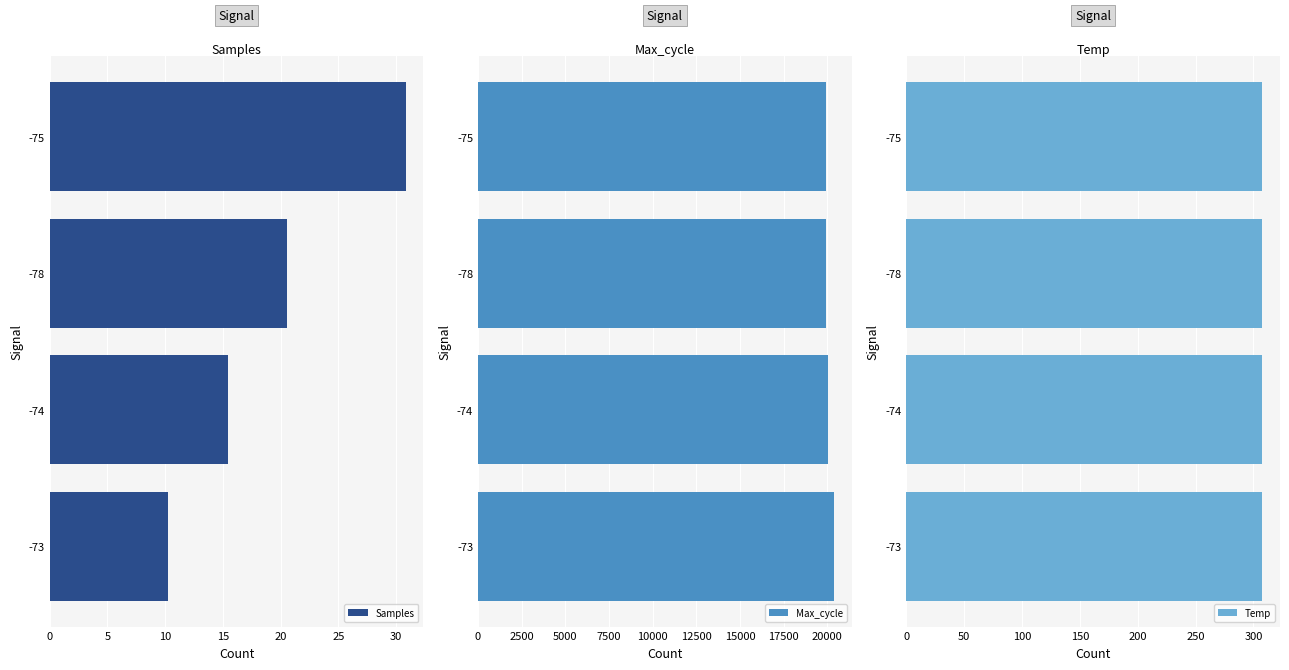

Is it true that Samples equals 30.8 at -75?

True